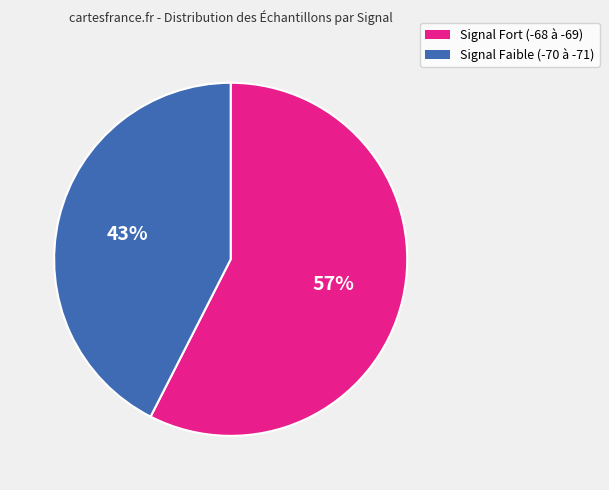

To the nearest percent, what is the average slice percentage?

50%